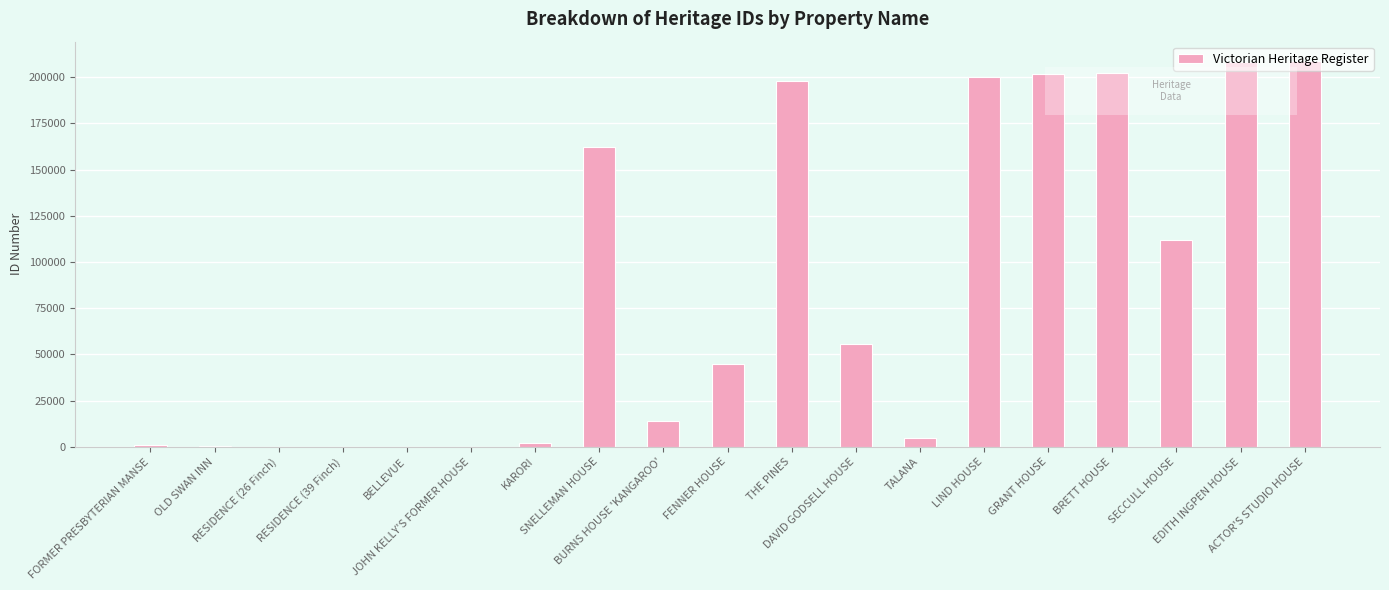

What is the sum of all values?

1618349